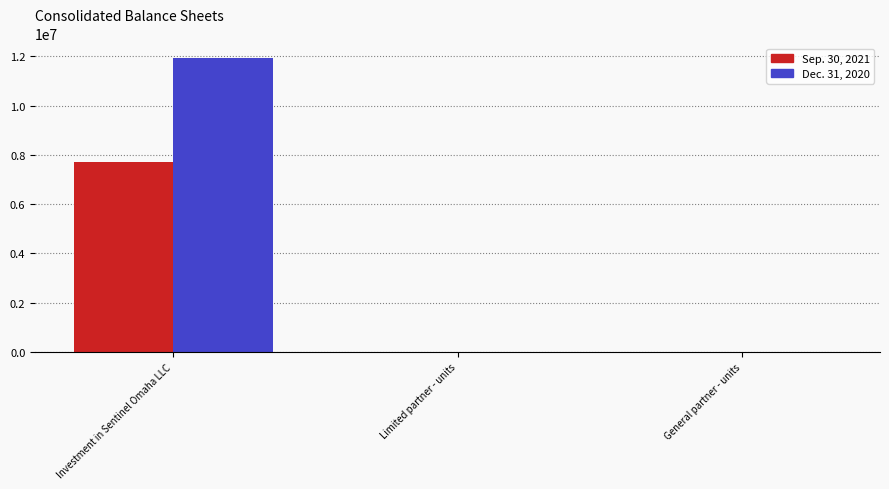

At which category is the sum across all series the highest?

Investment in Sentinel Omaha LLC